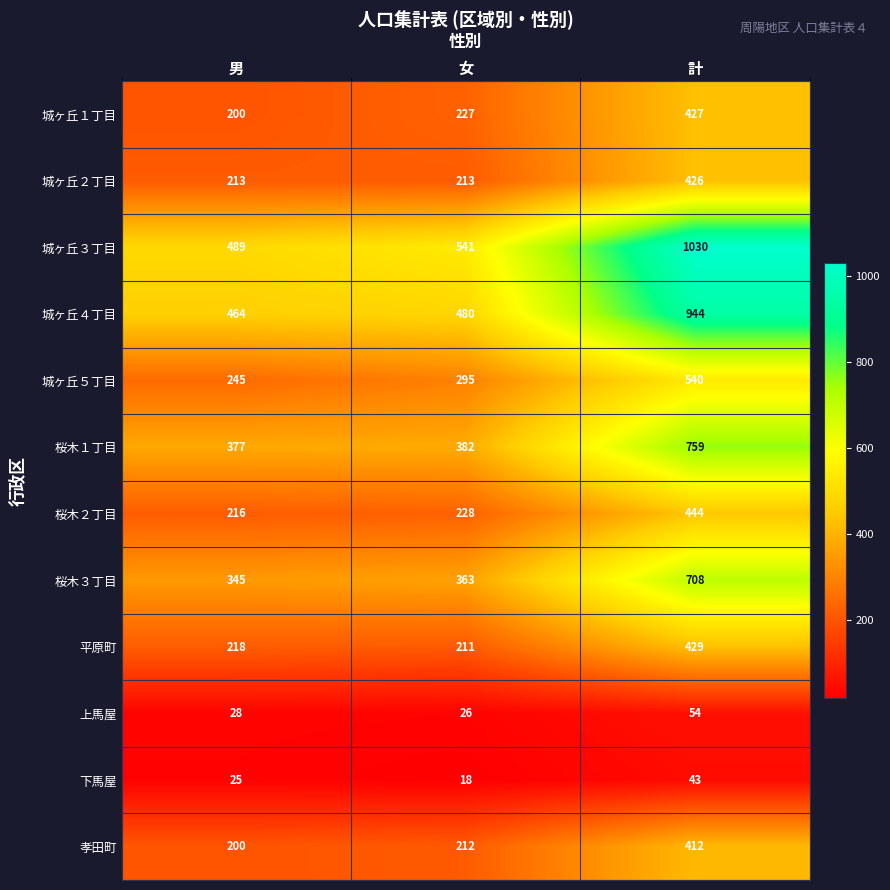

Where is 上馬屋 nearest to the value 40?

男